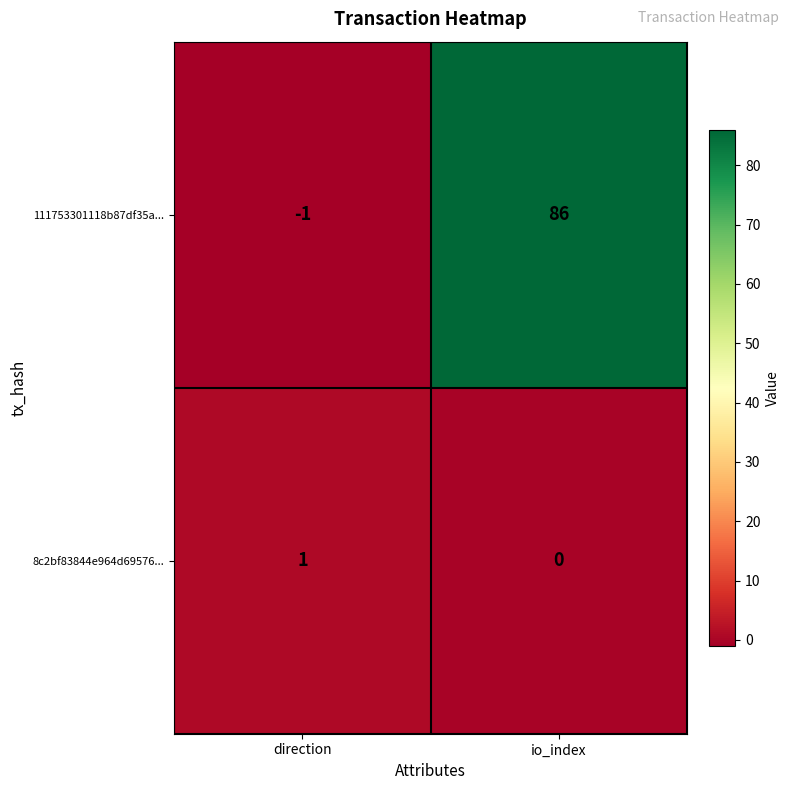

Rank the series by their average value, from lowest to highest.

8c2bf83844e964d69576..., 111753301118b87df35a...